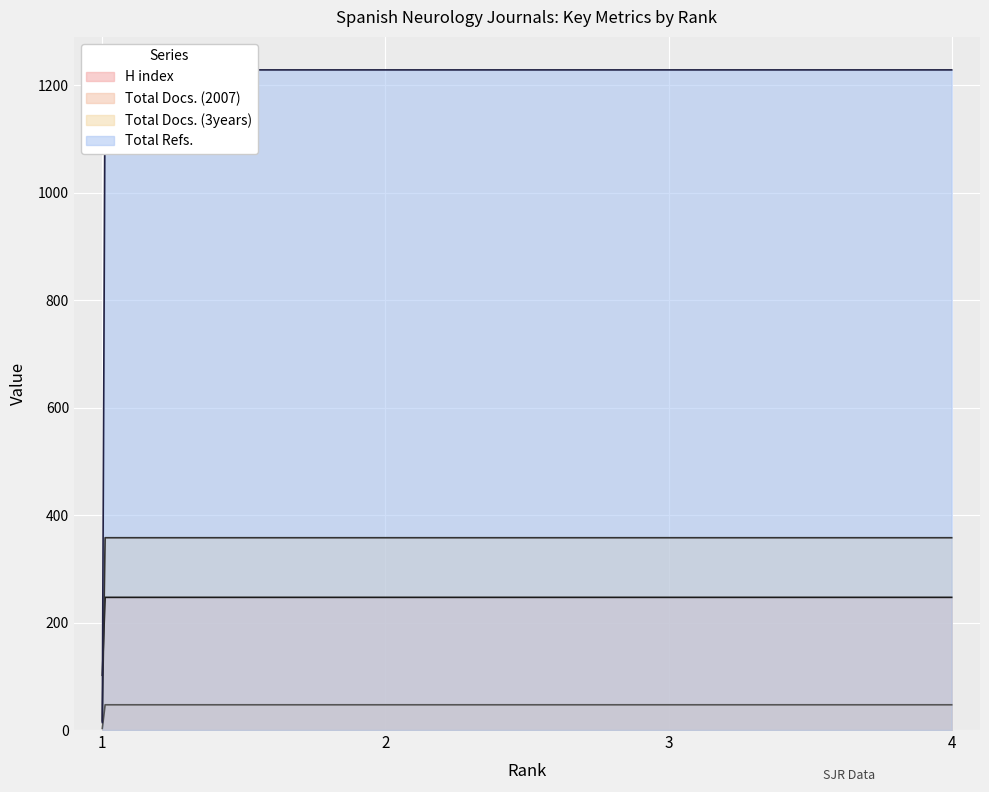

After their last crossing, which series has the higher values: Total Docs. (3years) or H index?

Total Docs. (3years)